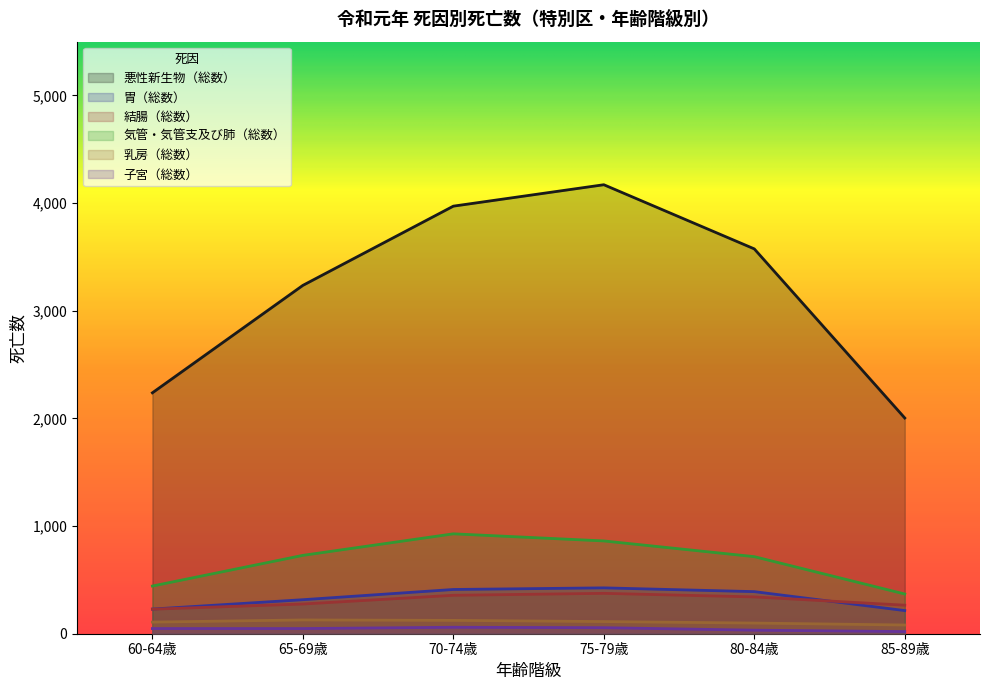

True or false: 気管・気管支及び肺（総数） has a value of 1153 at 65-69歳.

False